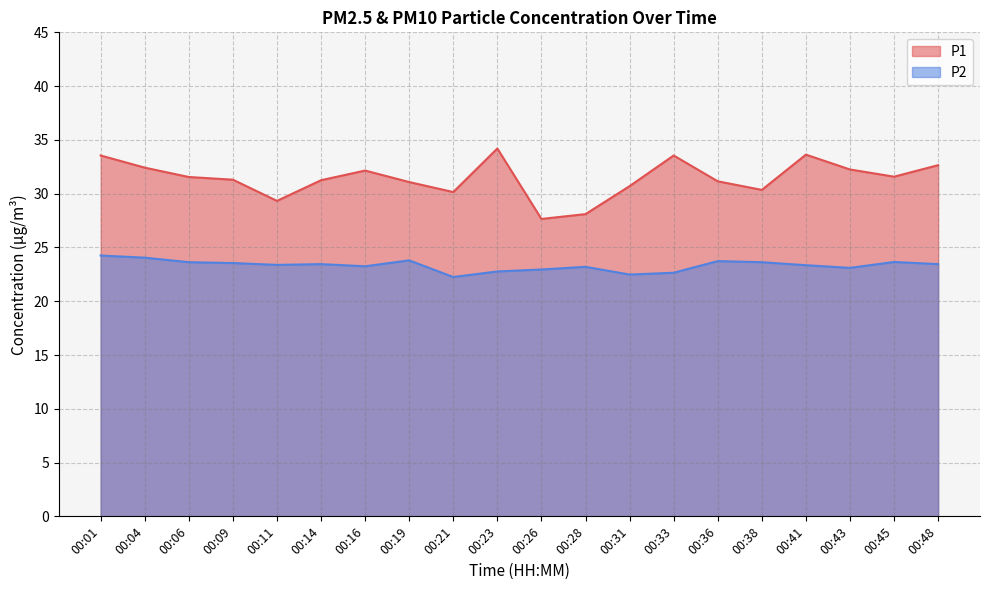

At how many categories does at least one series exceed 31?

14